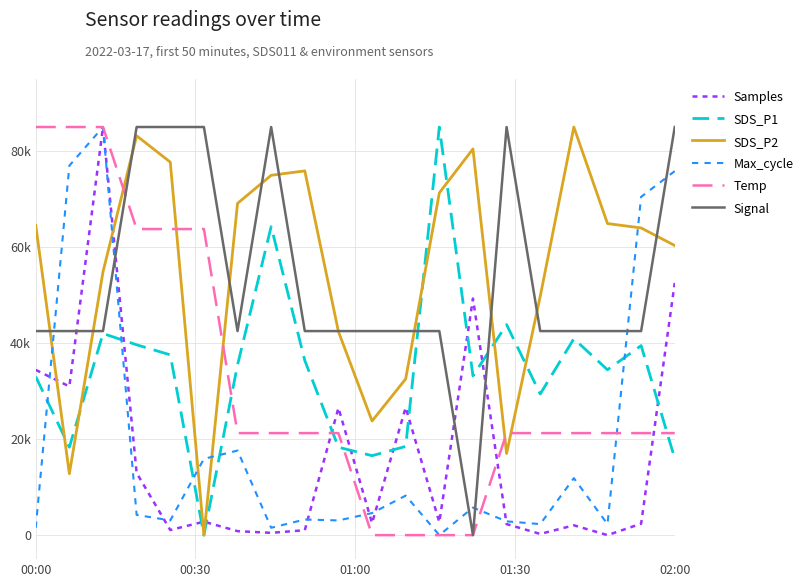

At how many categories does at least one series exceed 53730?

16